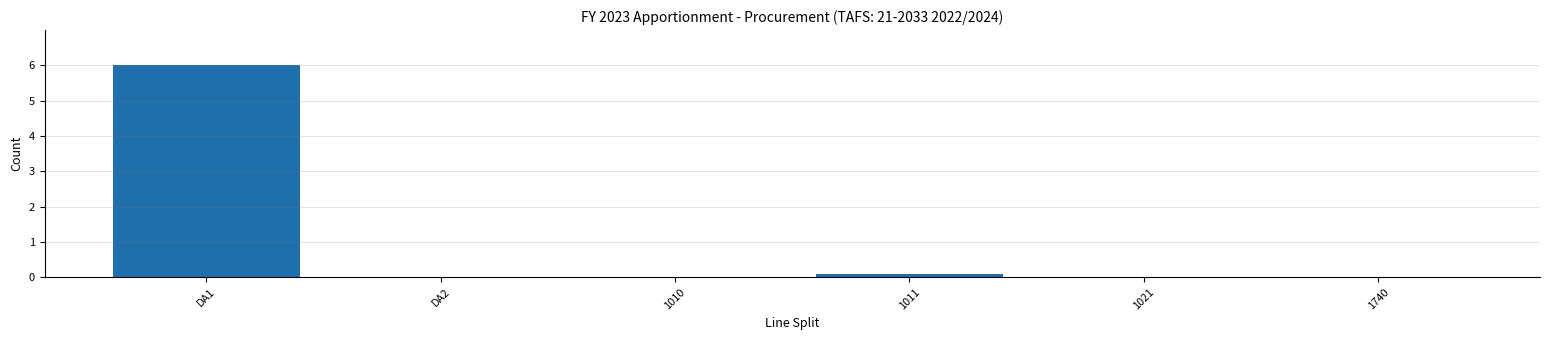

How many categories are shown in the chart?

6